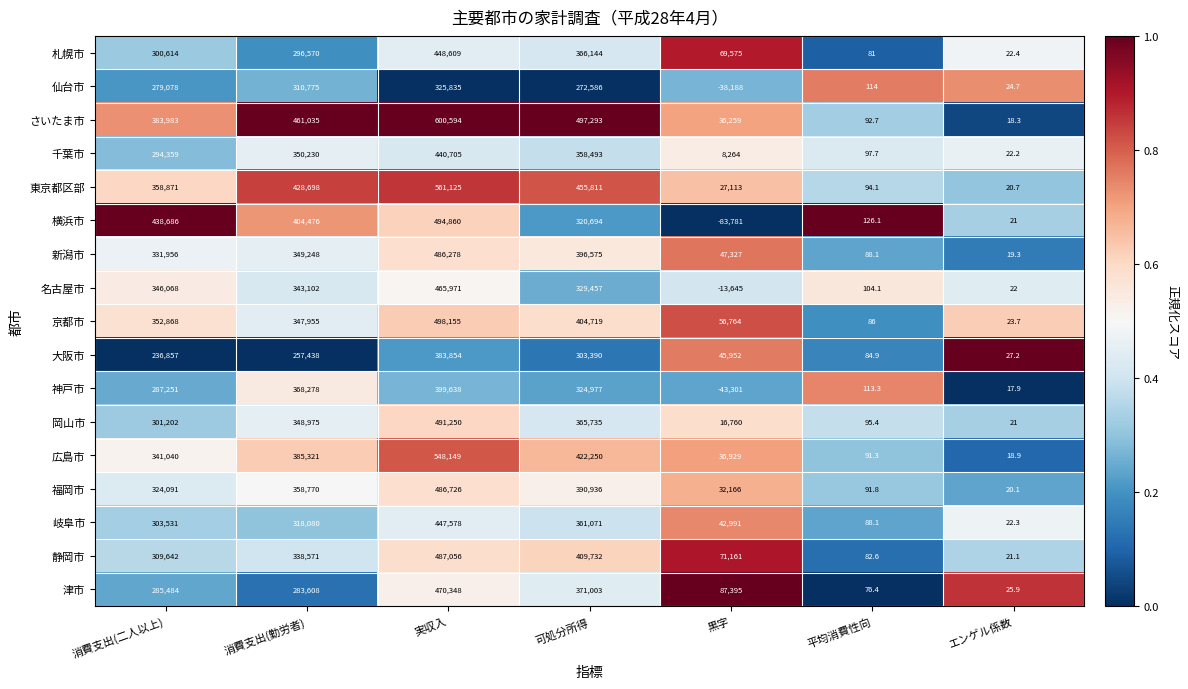

The 静岡市 series shows 654898.8 at 実収入. True or false?

False